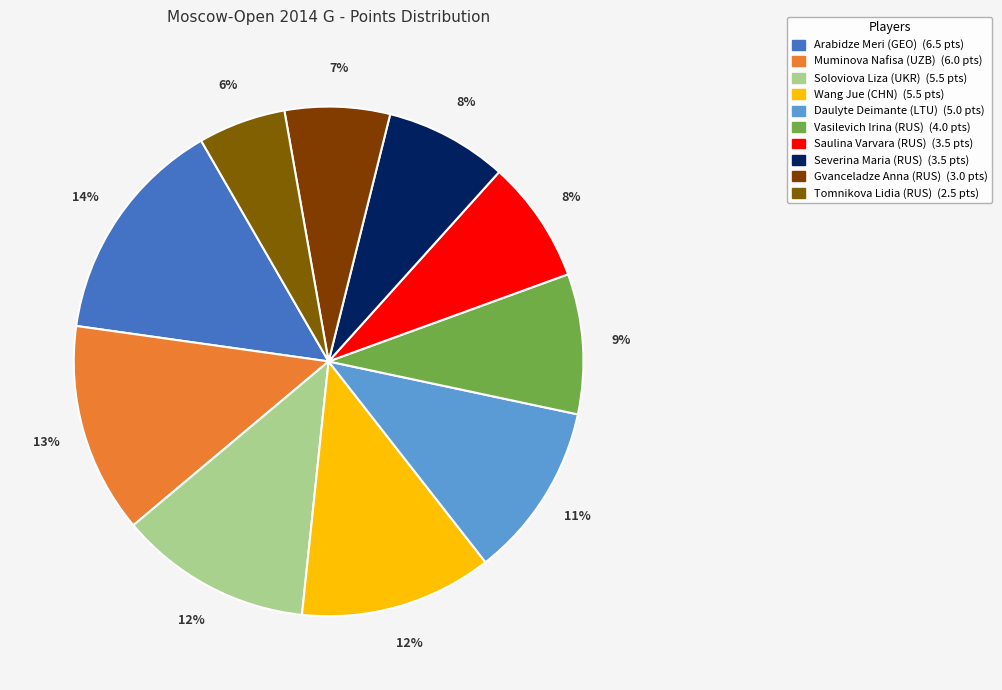

How many segments does this pie chart have?

10